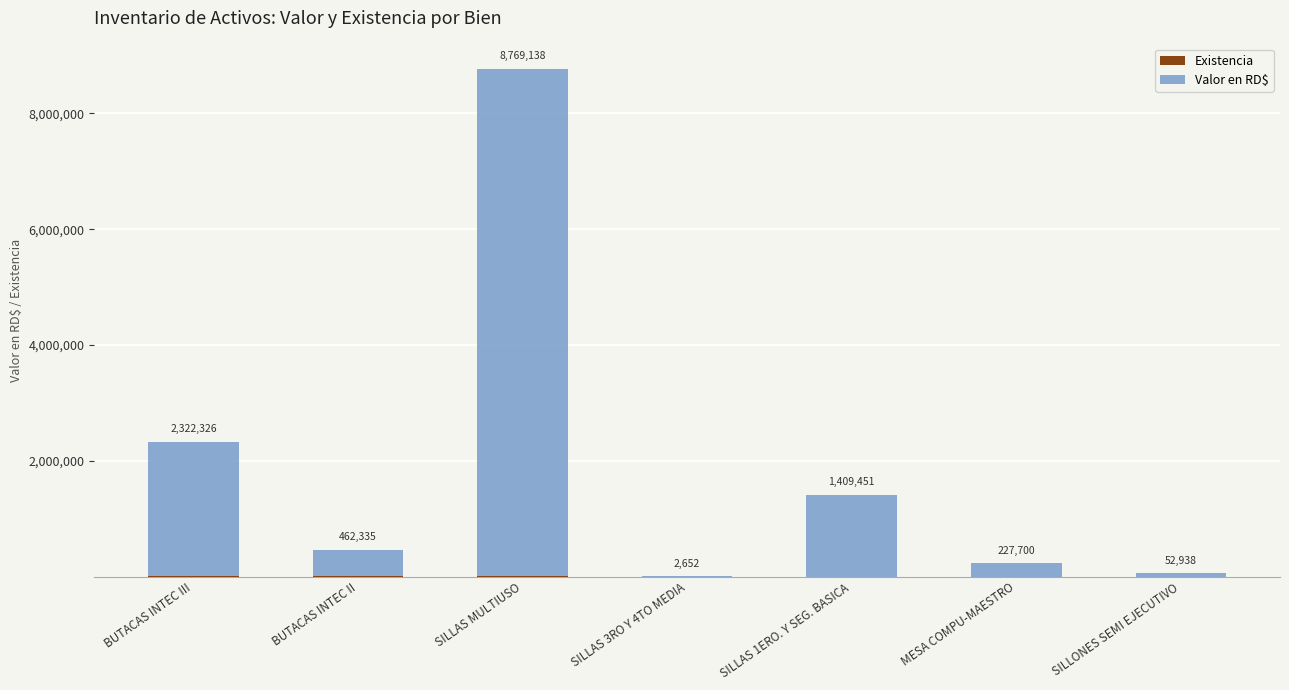

At which category is the sum across all series the highest?

SILLAS MULTIUSO